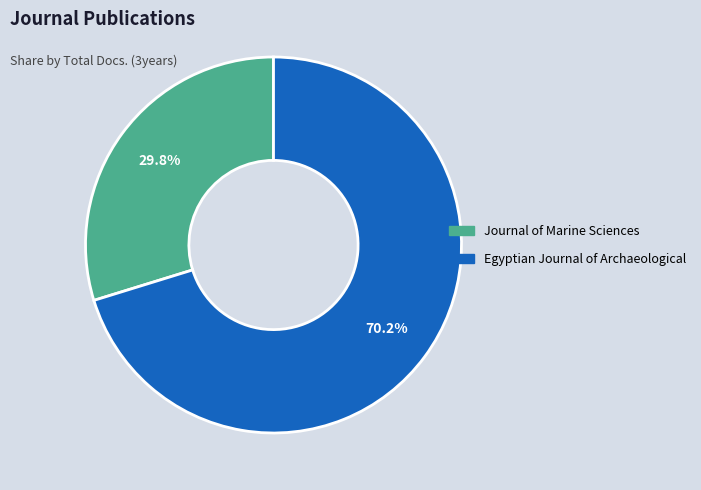

Which category accounts for the majority?

Egyptian Journal of Archaeological